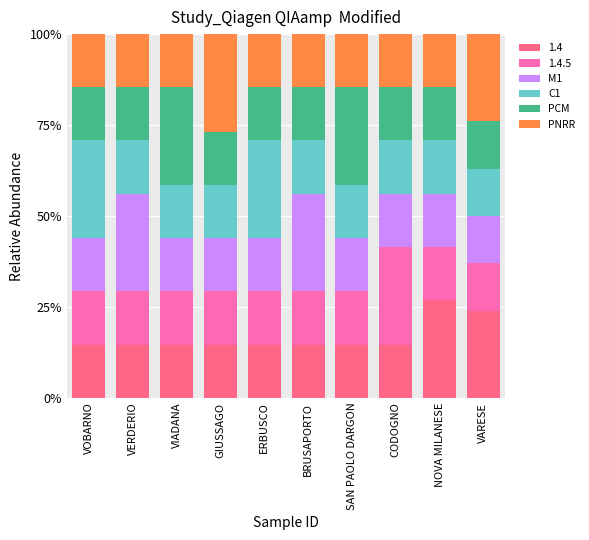

What is the difference between the maximum and minimum values in the 1.4 series?

12.3